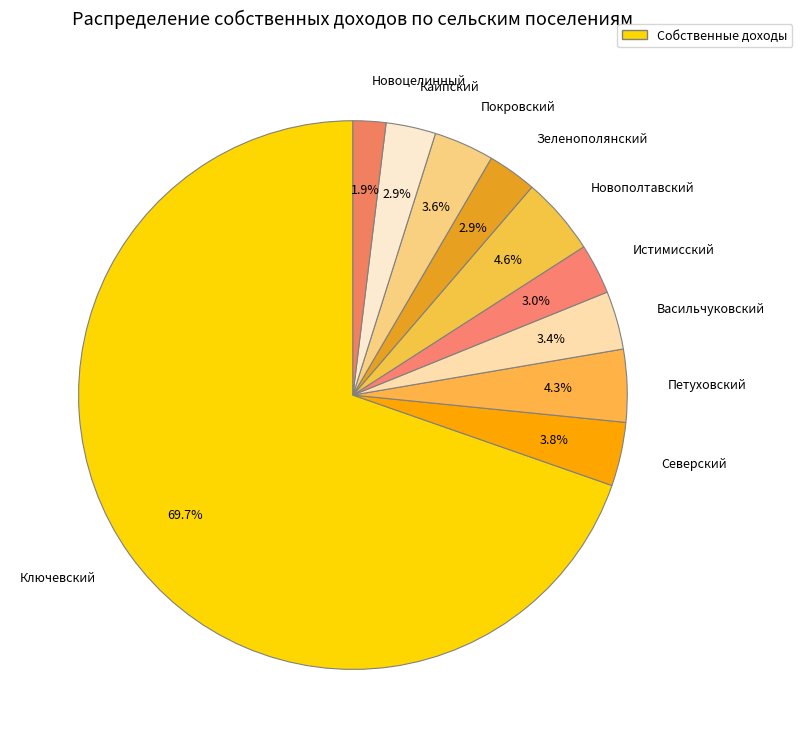

Is the sum of Каипский and Новополтавский greater than half?

No